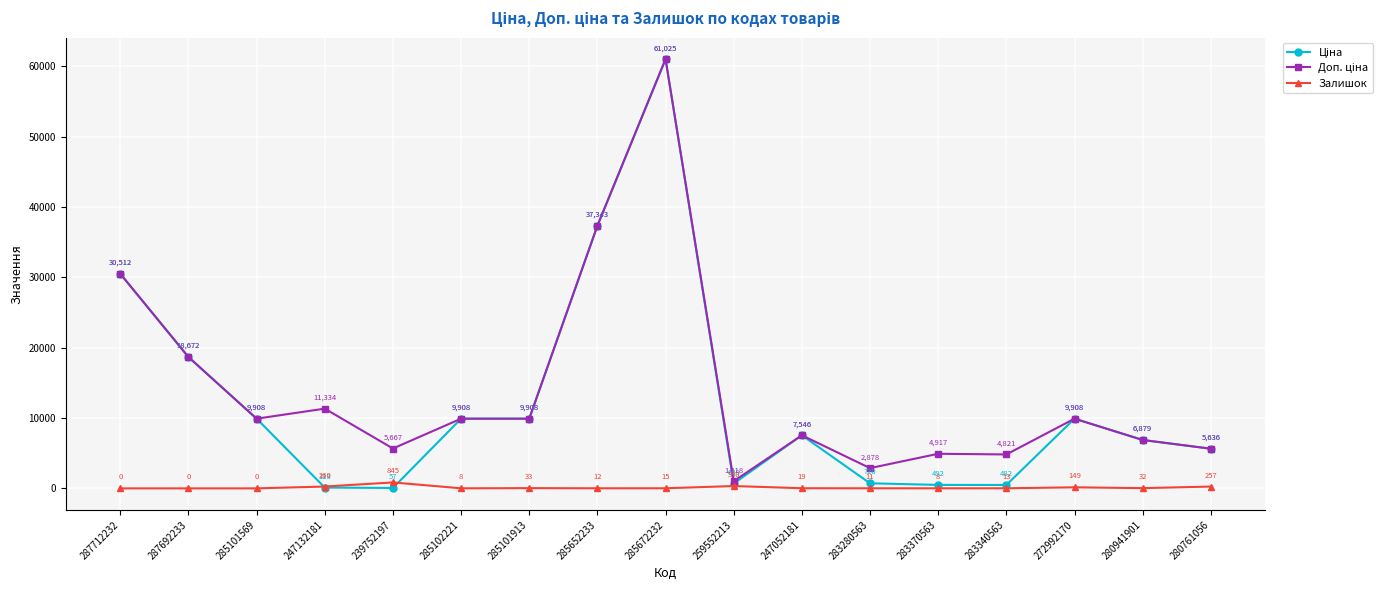

Where does the Залишок series first go above 15?

247132181